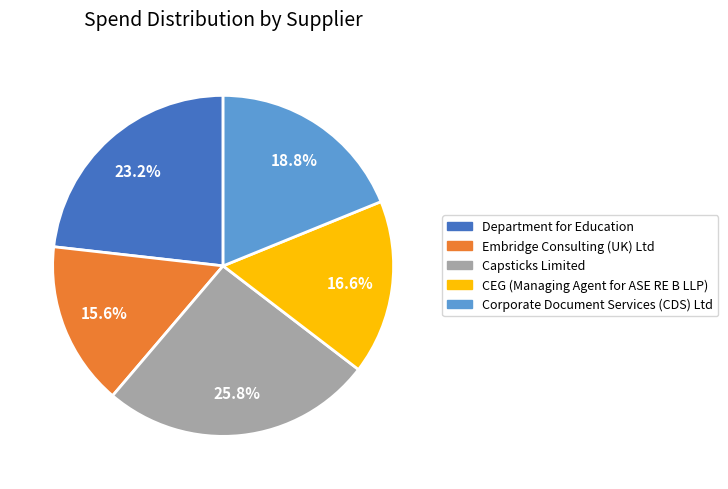

Is Department for Education the majority of the pie?

No